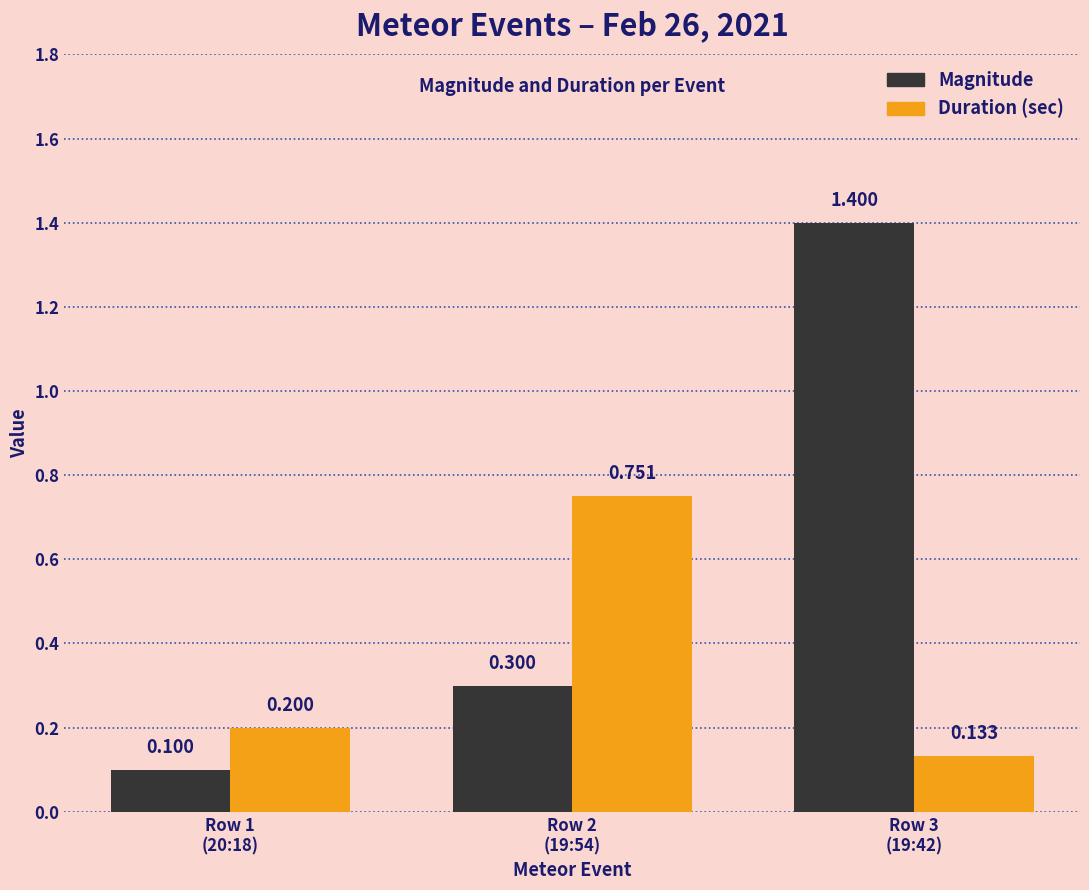

What is the difference between the Duration (sec) values at Row 1
(20:18) and Row 3
(19:42)?

0.1